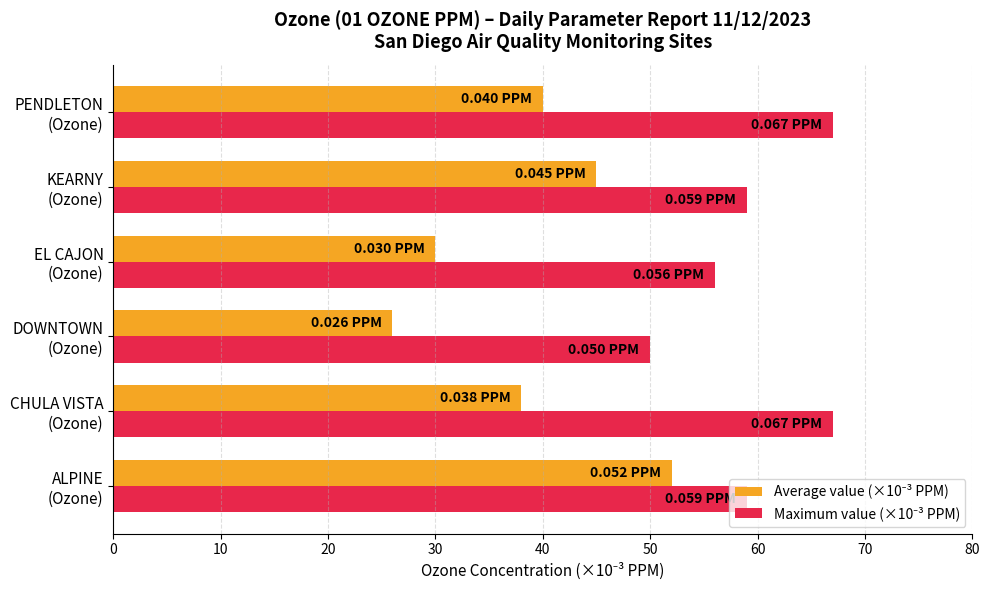

At how many categories does at least one series exceed 54?

5